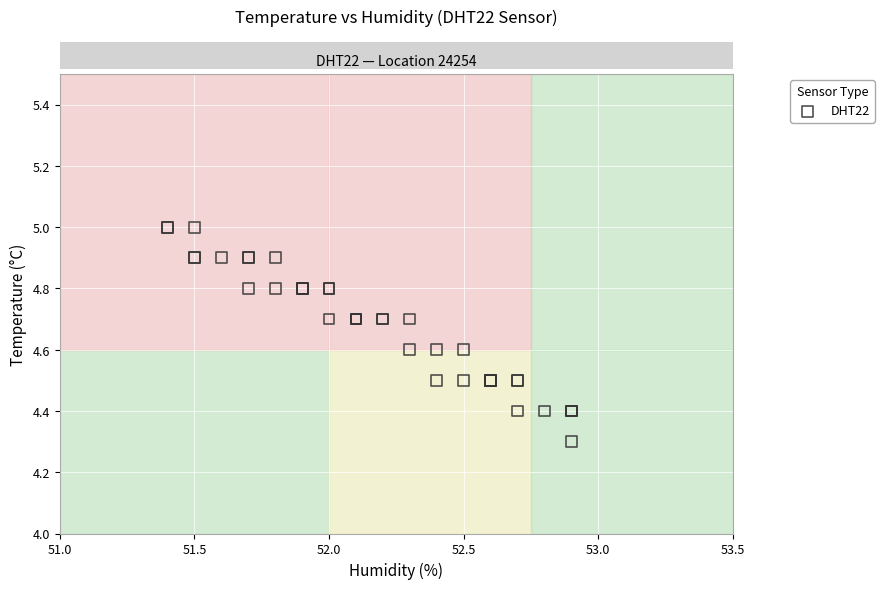

What Y value in the scatter plot is closest to 4?

4.3